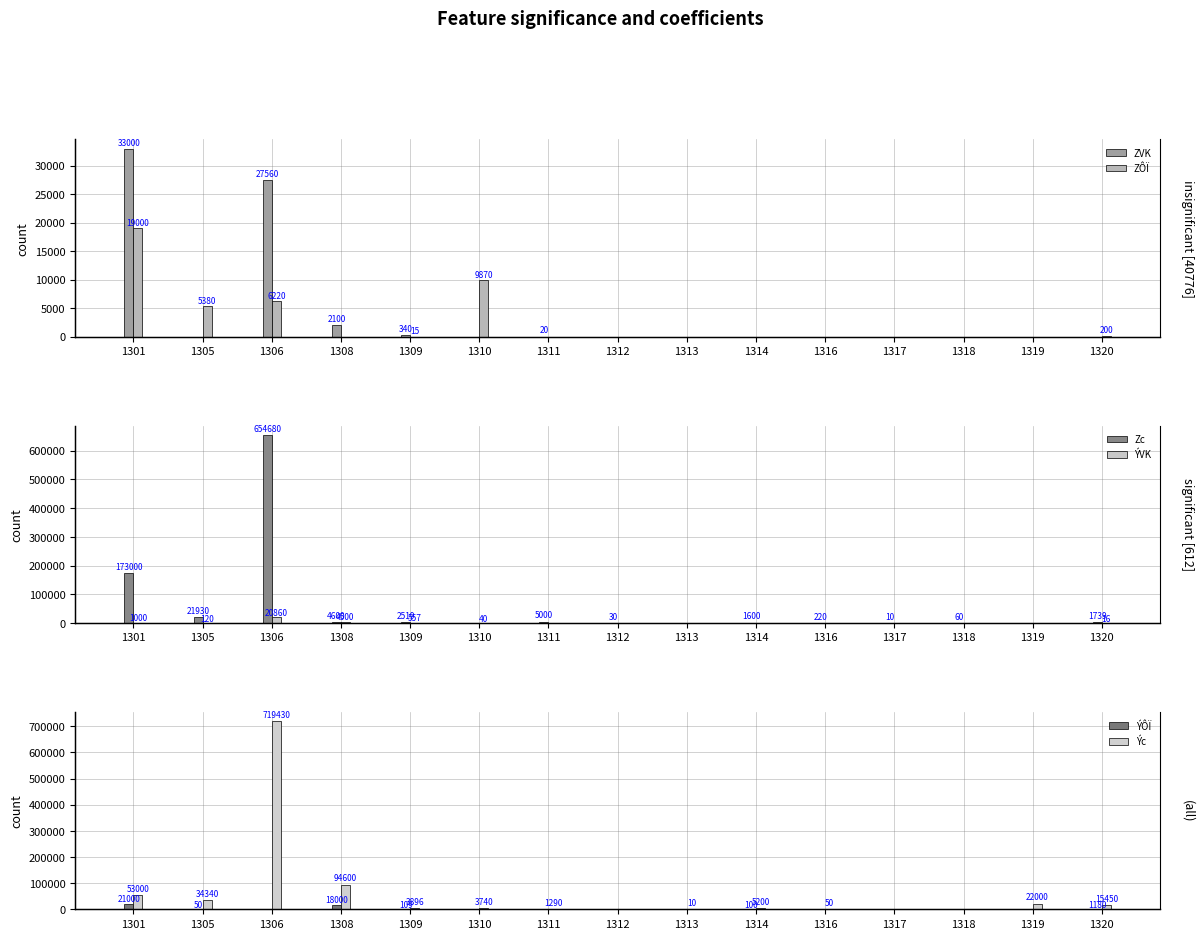

List the labels in order of ÝÔÏ value, largest first.

1301, 1308, 1320, 1309, 1314, 1305, 1306, 1310, 1311, 1312, 1313, 1316, 1317, 1318, 1319